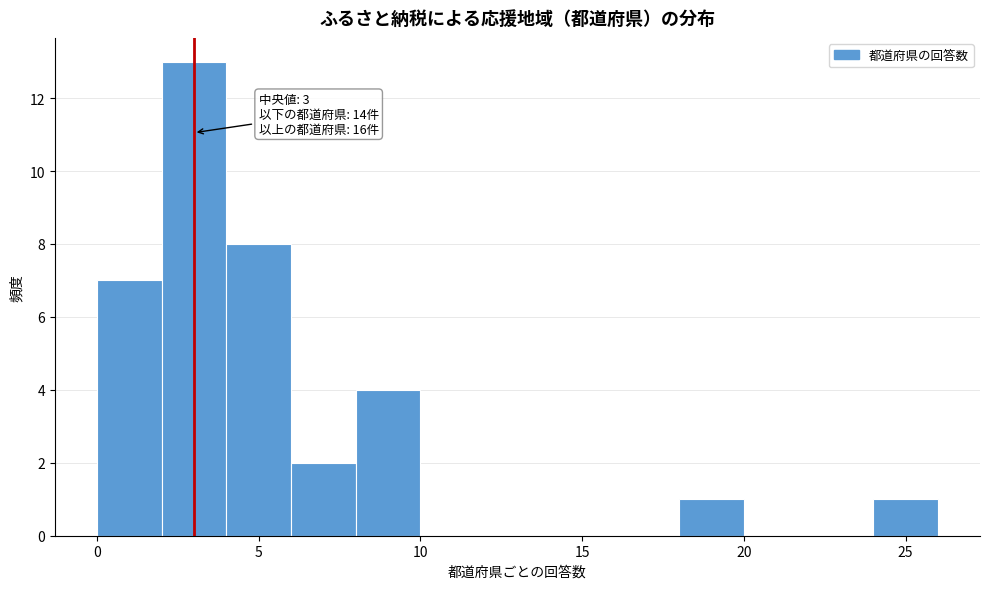

Over which range of the x-axis is the bar tallest?

2 to 4